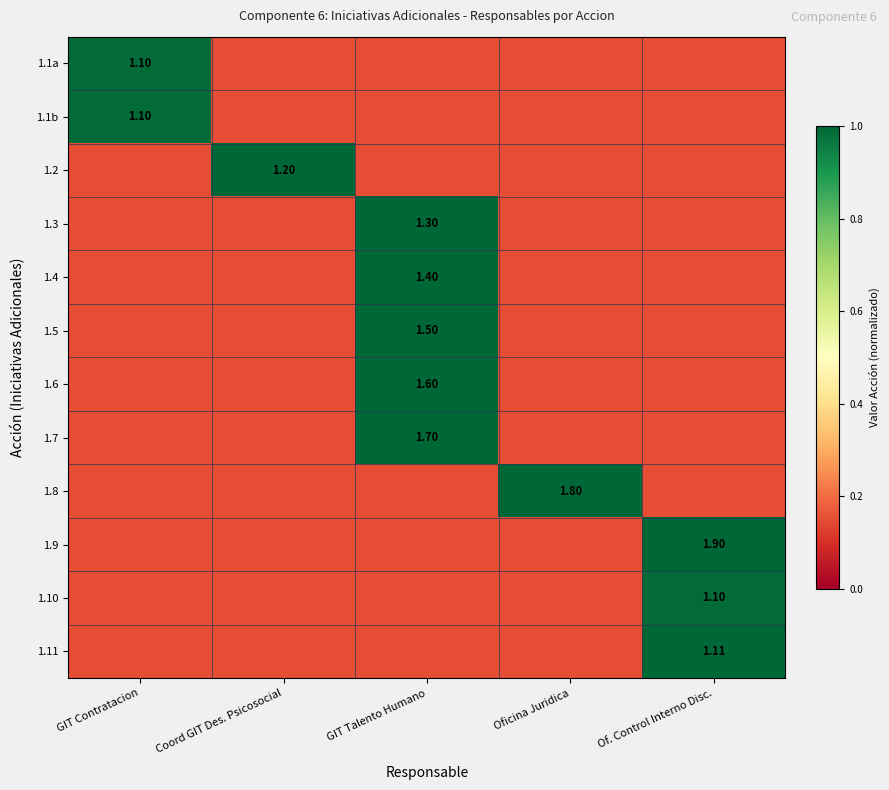

The value of 1.2 at Oficina Juridica is 0.1. True or false?

True